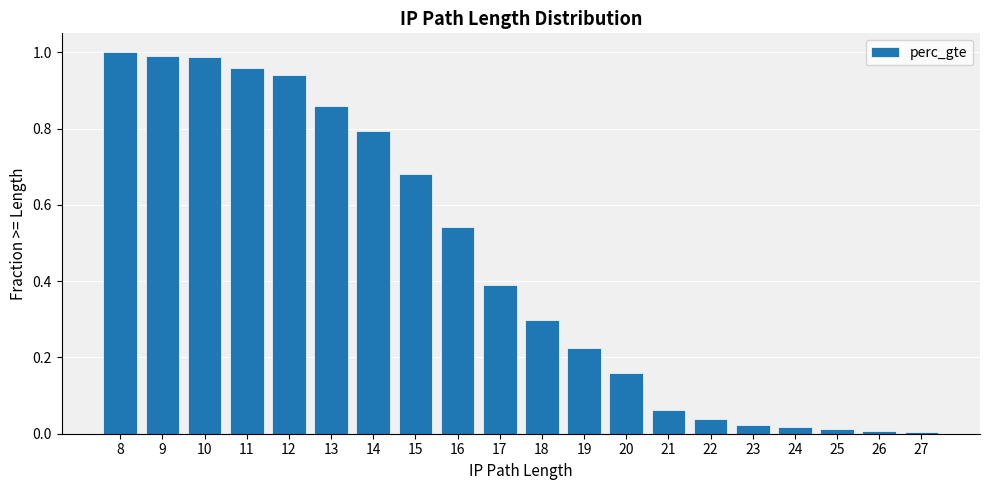

Between 19 and 8, which is larger?

8